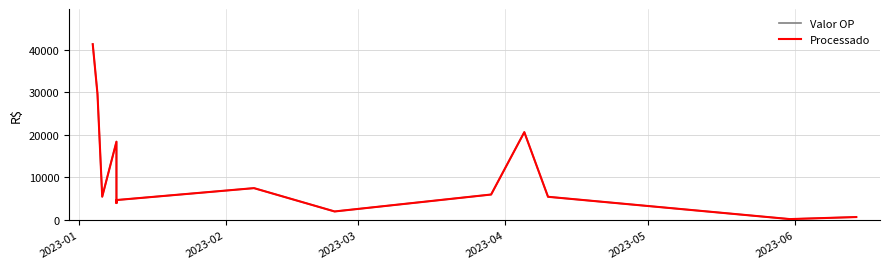

Count the number of categories in the chart.

15